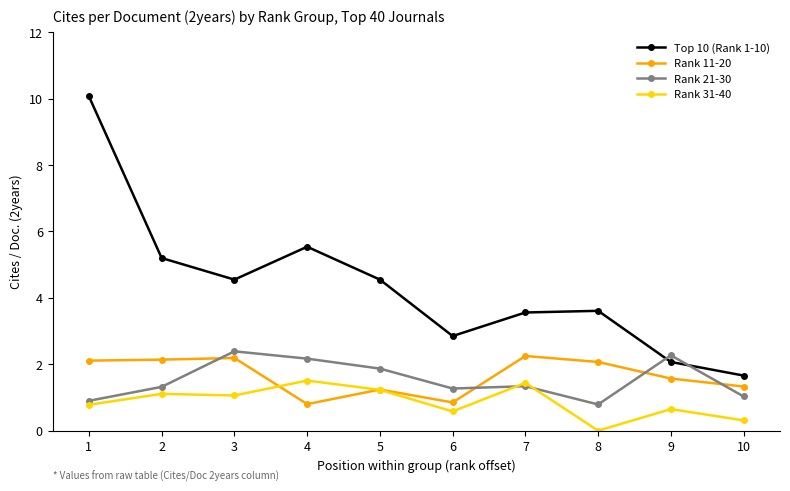

The value of Rank 21-30 at 9 is 3.6. True or false?

False